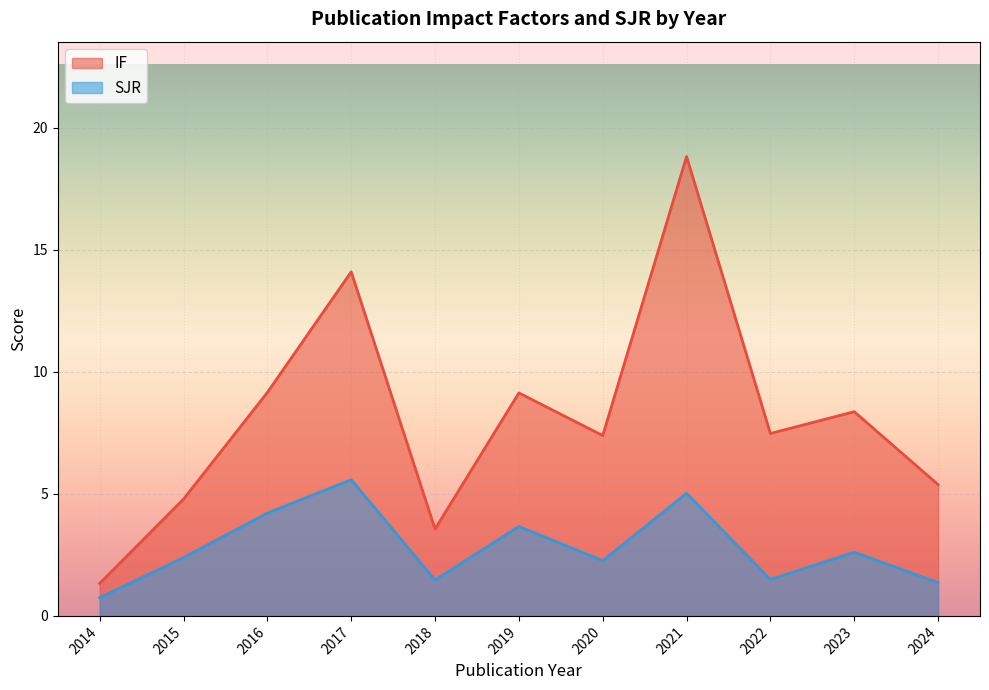

How many lines are shown in the chart?

2